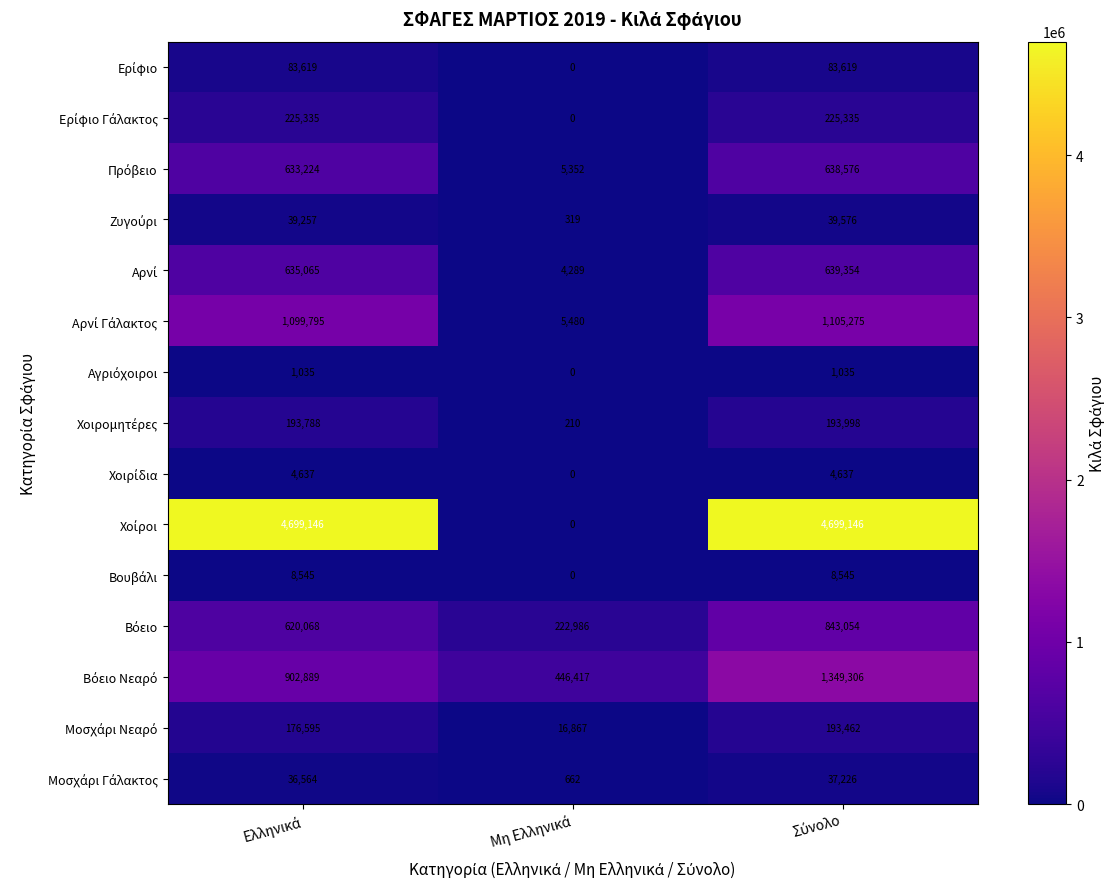

What is the maximum value shown in the chart?

4699146